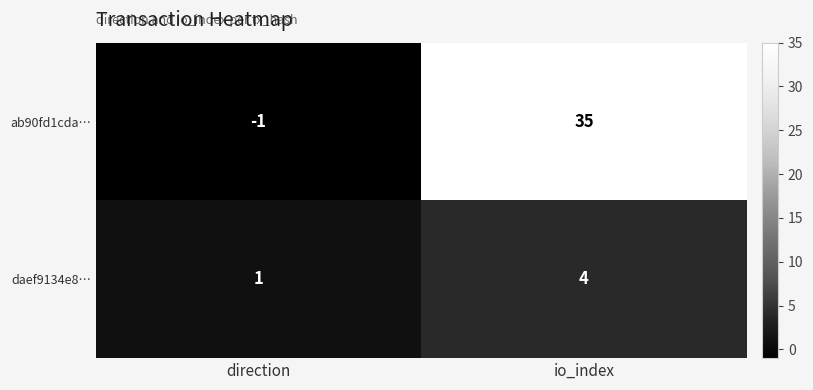

What is the difference between the ab90fd1cda… values at io_index and direction?

36